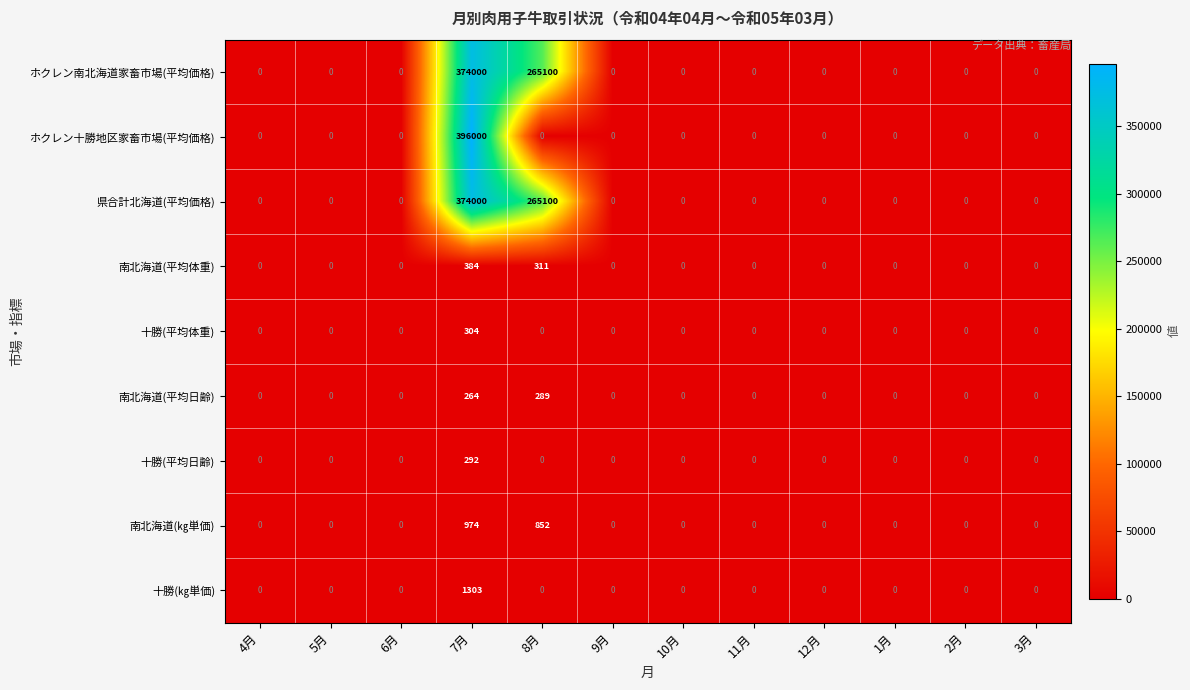

Is it true that ホクレン十勝地区家畜市場(平均価格) equals 184561 at 1月?

False